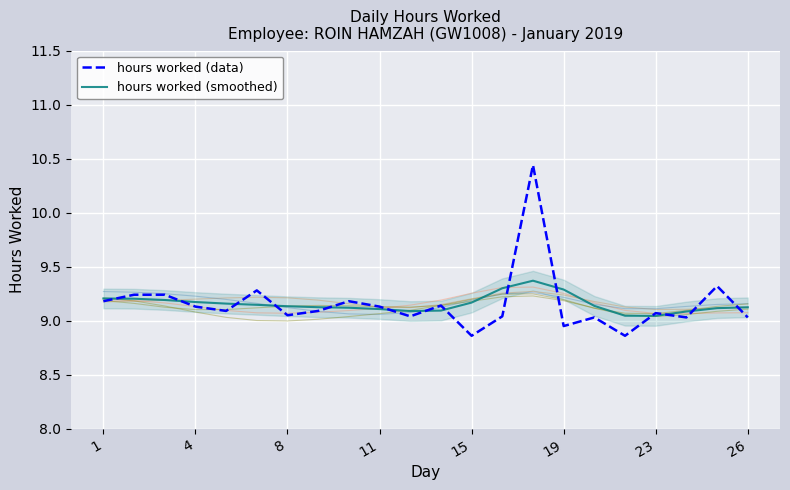

What is the value of the hours worked (data) point at the 2nd from the left?

9.2